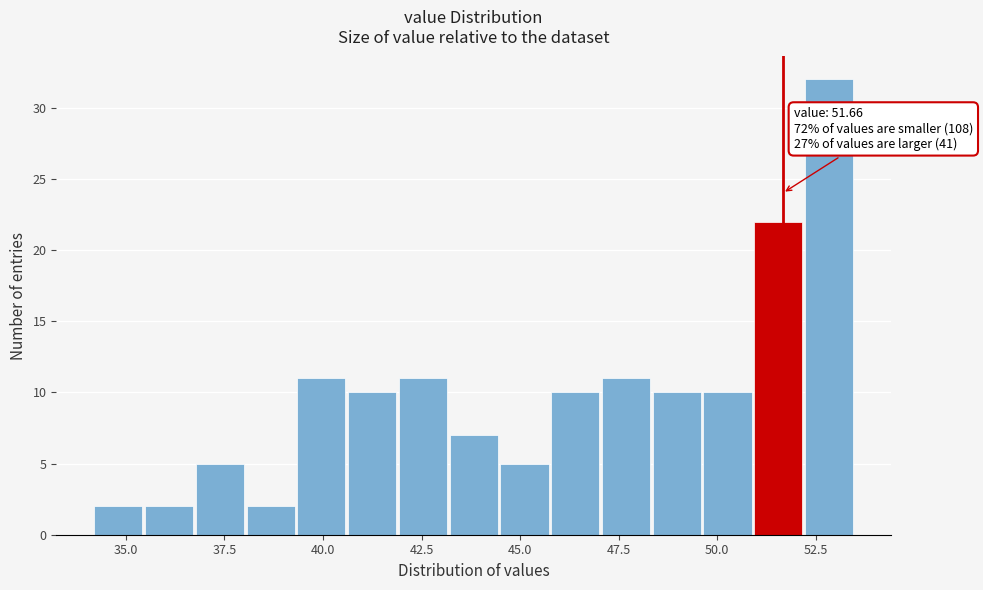

Read against the x-axis, roughly where is the centre of the tallest bar?

53.0